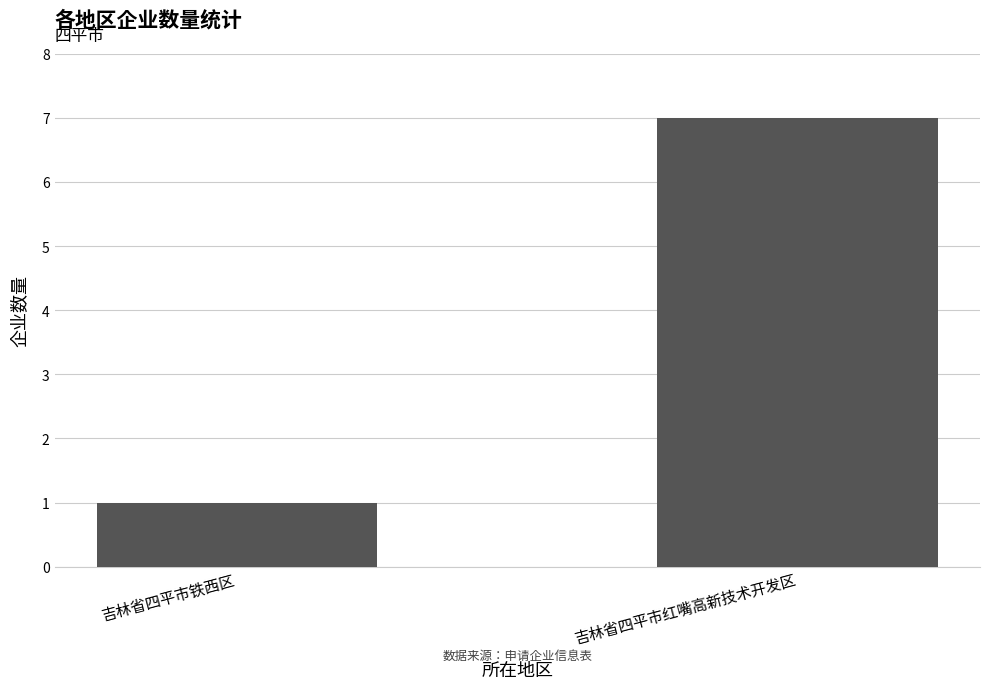

Which has a higher value, 吉林省四平市铁西区 or 吉林省四平市红嘴高新技术开发区?

吉林省四平市红嘴高新技术开发区